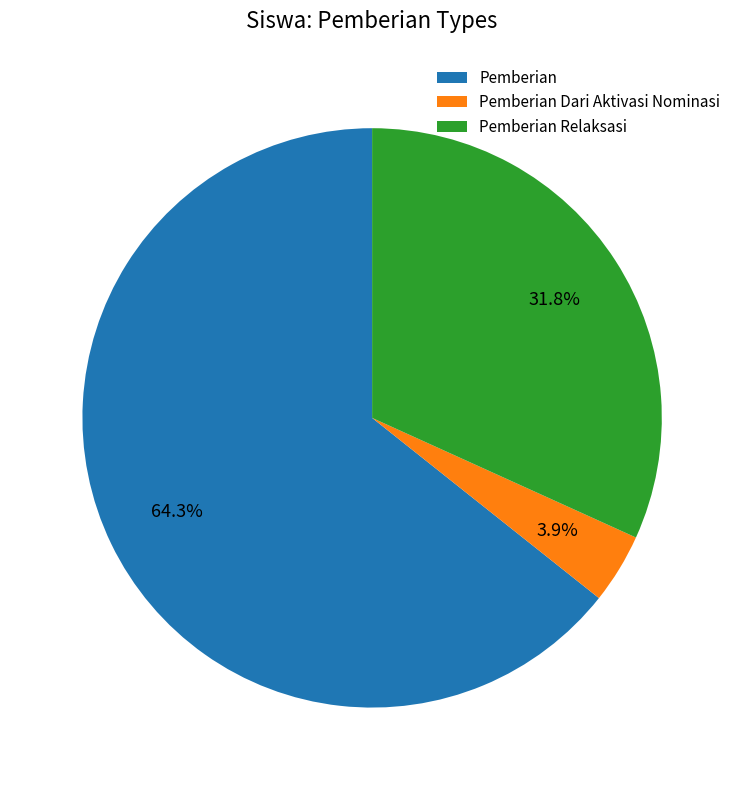

To the nearest percent, what is the difference between the largest and smallest slice percentages?

60%